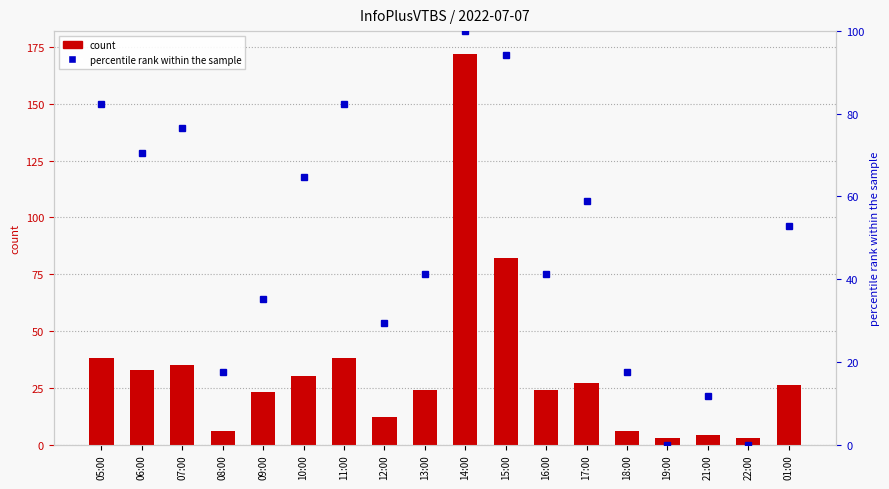

What is the highest value of the count series?

172.0